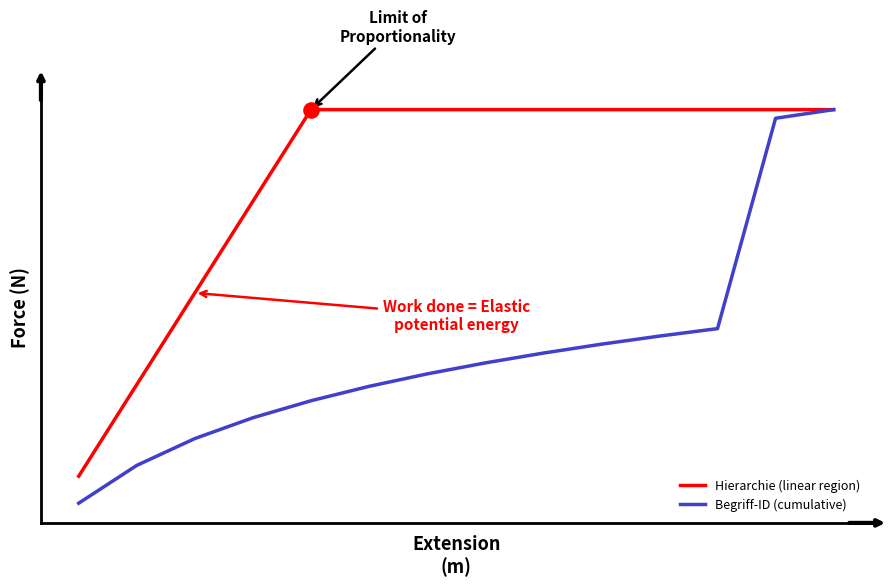

What are all the series names shown in the legend?

Hierarchie (linear region), Begriff-ID (cumulative)